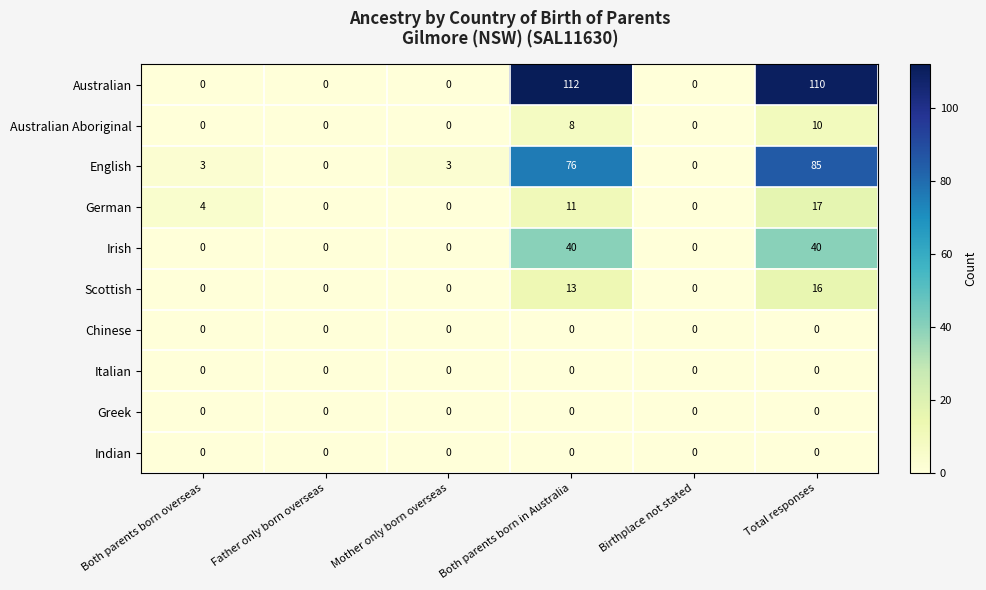

Between Birthplace not stated and Total responses, which series saw the biggest shift?

Australian